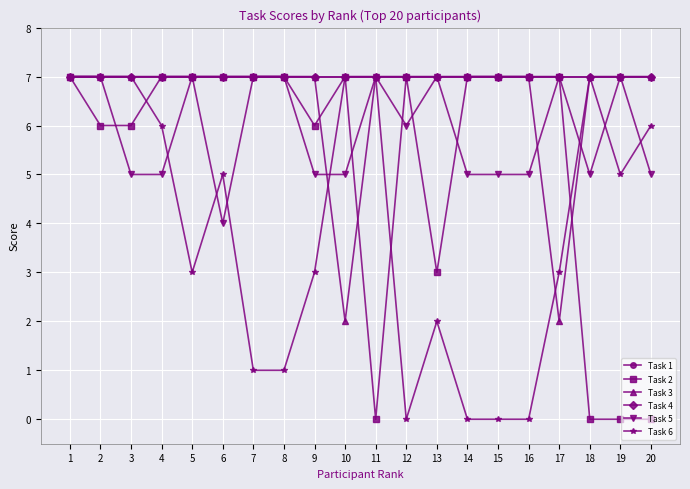

Is this an area chart (filled region under the line)?

No